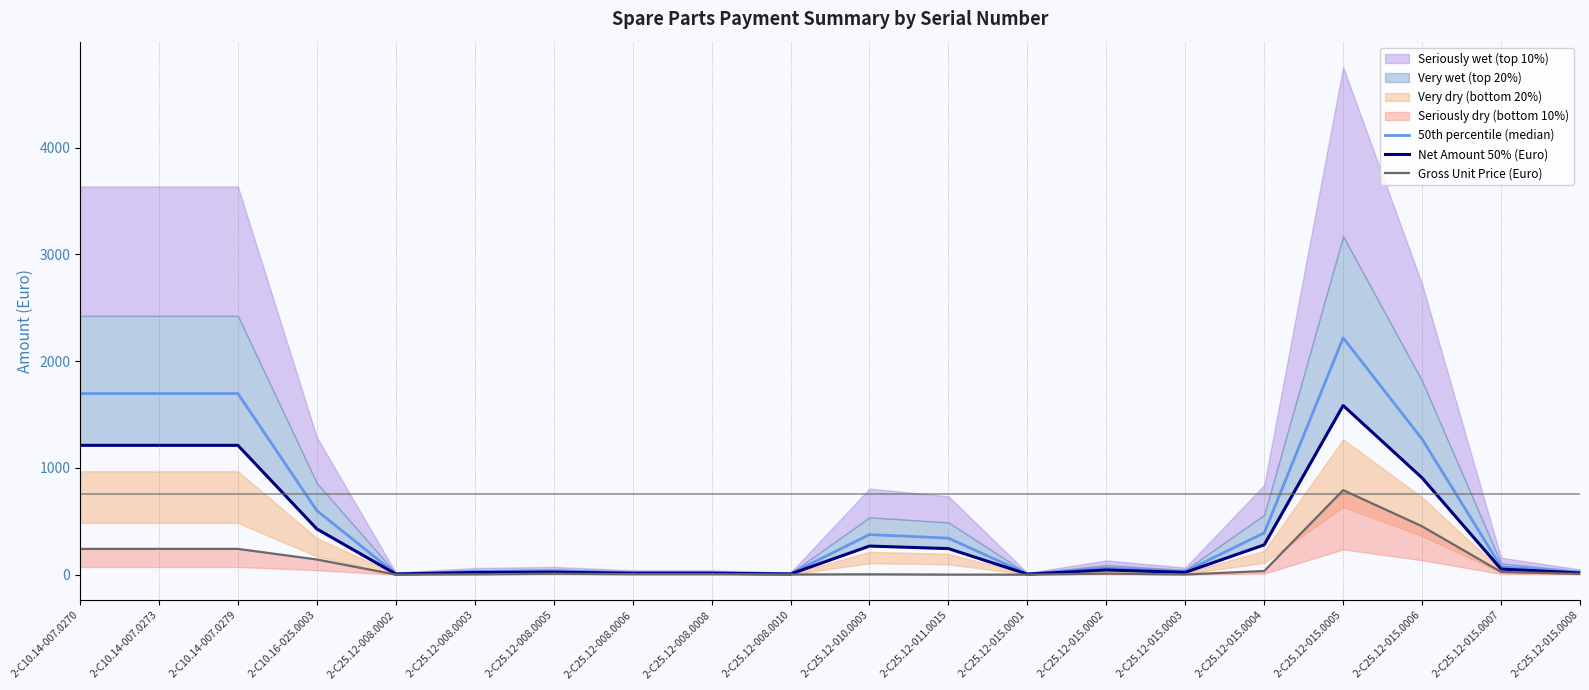

Between 2-C10.16-025.0003 and 2-C25.12-008.0003, which series saw the biggest shift?

50th percentile (median)